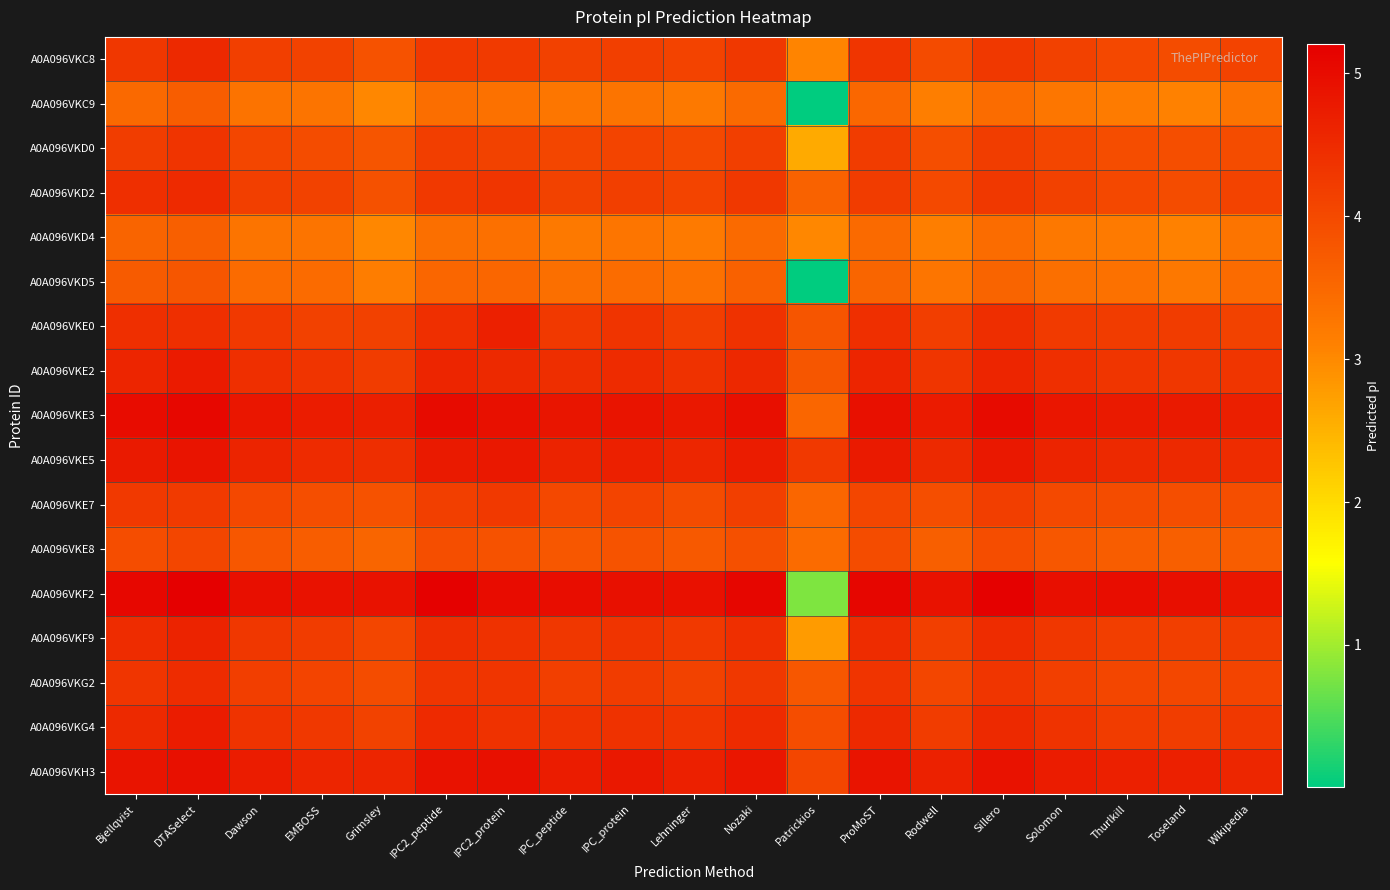

Reading left to right, list all the values displayed in this chart.

A0A096VKC8: Bjellqvist=4.3	DTASelect=4.5	Dawson=4.2	EMBOSS=4.1	Grimsley=3.9	IPC2_peptide=4.3	IPC2_protein=4.2	IPC_peptide=4.1	IPC_protein=4.2	Lehninger=4.1	Nozaki=4.3	Patrickios=3.1	ProMoST=4.3	Rodwell=4.0	Sillero=4.3	Solomon=4.1	Thurlkill=4.0	Toseland=3.9	Wikipedia=4.1
A0A096VKC9: Bjellqvist=3.5	DTASelect=3.7	Dawson=3.3	EMBOSS=3.3	Grimsley=3.0	IPC2_peptide=3.4	IPC2_protein=3.3	IPC_peptide=3.3	IPC_protein=3.3	Lehninger=3.2	Nozaki=3.5	Patrickios=0.0	ProMoST=3.5	Rodwell=3.1	Sillero=3.4	Solomon=3.3	Thurlkill=3.2	Toseland=3.1	Wikipedia=3.3
A0A096VKD0: Bjellqvist=4.2	DTASelect=4.3	Dawson=4.0	EMBOSS=4.0	Grimsley=3.8	IPC2_peptide=4.2	IPC2_protein=4.1	IPC_peptide=4.0	IPC_protein=4.1	Lehninger=4.0	Nozaki=4.2	Patrickios=2.6	ProMoST=4.2	Rodwell=3.9	Sillero=4.2	Solomon=4.0	Thurlkill=3.9	Toseland=3.9	Wikipedia=3.9
A0A096VKD2: Bjellqvist=4.4	DTASelect=4.5	Dawson=4.2	EMBOSS=4.1	Grimsley=3.9	IPC2_peptide=4.3	IPC2_protein=4.3	IPC_peptide=4.1	IPC_protein=4.2	Lehninger=4.1	Nozaki=4.3	Patrickios=3.6	ProMoST=4.2	Rodwell=4.0	Sillero=4.3	Solomon=4.1	Thurlkill=4.0	Toseland=4.0	Wikipedia=4.1
A0A096VKD4: Bjellqvist=3.6	DTASelect=3.6	Dawson=3.3	EMBOSS=3.3	Grimsley=3.0	IPC2_peptide=3.4	IPC2_protein=3.4	IPC_peptide=3.2	IPC_protein=3.3	Lehninger=3.2	Nozaki=3.5	Patrickios=3.0	ProMoST=3.5	Rodwell=3.1	Sillero=3.4	Solomon=3.2	Thurlkill=3.2	Toseland=3.1	Wikipedia=3.3
A0A096VKD5: Bjellqvist=3.7	DTASelect=3.8	Dawson=3.5	EMBOSS=3.5	Grimsley=3.2	IPC2_peptide=3.5	IPC2_protein=3.5	IPC_peptide=3.4	IPC_protein=3.4	Lehninger=3.4	Nozaki=3.6	Patrickios=0.0	ProMoST=3.6	Rodwell=3.3	Sillero=3.6	Solomon=3.4	Thurlkill=3.3	Toseland=3.2	Wikipedia=3.5
A0A096VKE0: Bjellqvist=4.4	DTASelect=4.4	Dawson=4.3	EMBOSS=4.1	Grimsley=4.1	IPC2_peptide=4.4	IPC2_protein=4.7	IPC_peptide=4.3	IPC_protein=4.3	Lehninger=4.2	Nozaki=4.4	Patrickios=3.8	ProMoST=4.4	Rodwell=4.2	Sillero=4.4	Solomon=4.2	Thurlkill=4.2	Toseland=4.2	Wikipedia=4.1
A0A096VKE2: Bjellqvist=4.6	DTASelect=4.7	Dawson=4.4	EMBOSS=4.3	Grimsley=4.2	IPC2_peptide=4.6	IPC2_protein=4.5	IPC_peptide=4.4	IPC_protein=4.5	Lehninger=4.4	Nozaki=4.5	Patrickios=3.8	ProMoST=4.6	Rodwell=4.3	Sillero=4.6	Solomon=4.4	Thurlkill=4.3	Toseland=4.3	Wikipedia=4.3
A0A096VKE3: Bjellqvist=5.0	DTASelect=5.1	Dawson=4.8	EMBOSS=4.7	Grimsley=4.7	IPC2_peptide=5.0	IPC2_protein=4.9	IPC_peptide=4.9	IPC_protein=4.9	Lehninger=4.8	Nozaki=5.0	Patrickios=3.5	ProMoST=4.9	Rodwell=4.7	Sillero=5.0	Solomon=4.8	Thurlkill=4.8	Toseland=4.8	Wikipedia=4.7
A0A096VKE5: Bjellqvist=4.8	DTASelect=4.9	Dawson=4.6	EMBOSS=4.5	Grimsley=4.4	IPC2_peptide=4.8	IPC2_protein=4.8	IPC_peptide=4.6	IPC_protein=4.7	Lehninger=4.6	Nozaki=4.7	Patrickios=4.3	ProMoST=4.8	Rodwell=4.5	Sillero=4.8	Solomon=4.6	Thurlkill=4.5	Toseland=4.5	Wikipedia=4.5
A0A096VKE7: Bjellqvist=4.3	DTASelect=4.2	Dawson=4.0	EMBOSS=3.9	Grimsley=3.8	IPC2_peptide=4.2	IPC2_protein=4.3	IPC_peptide=4.0	IPC_protein=4.1	Lehninger=4.0	Nozaki=4.2	Patrickios=3.5	ProMoST=4.1	Rodwell=3.9	Sillero=4.2	Solomon=4.0	Thurlkill=4.0	Toseland=3.9	Wikipedia=3.9
A0A096VKE8: Bjellqvist=3.9	DTASelect=4.0	Dawson=3.8	EMBOSS=3.7	Grimsley=3.6	IPC2_peptide=3.9	IPC2_protein=3.9	IPC_peptide=3.8	IPC_protein=3.8	Lehninger=3.7	Nozaki=3.9	Patrickios=3.5	ProMoST=3.9	Rodwell=3.7	Sillero=3.9	Solomon=3.8	Thurlkill=3.7	Toseland=3.6	Wikipedia=3.7
A0A096VKF2: Bjellqvist=5.1	DTASelect=5.2	Dawson=5.0	EMBOSS=4.9	Grimsley=4.9	IPC2_peptide=5.2	IPC2_protein=5.0	IPC_peptide=5.0	IPC_protein=4.9	Lehninger=4.9	Nozaki=5.1	Patrickios=0.8	ProMoST=5.1	Rodwell=4.9	Sillero=5.2	Solomon=5.0	Thurlkill=5.0	Toseland=5.0	Wikipedia=4.8
A0A096VKF9: Bjellqvist=4.5	DTASelect=4.6	Dawson=4.3	EMBOSS=4.2	Grimsley=4.1	IPC2_peptide=4.4	IPC2_protein=4.4	IPC_peptide=4.3	IPC_protein=4.3	Lehninger=4.3	Nozaki=4.4	Patrickios=2.8	ProMoST=4.5	Rodwell=4.2	Sillero=4.5	Solomon=4.3	Thurlkill=4.2	Toseland=4.2	Wikipedia=4.2
A0A096VKG2: Bjellqvist=4.3	DTASelect=4.5	Dawson=4.2	EMBOSS=4.1	Grimsley=3.9	IPC2_peptide=4.3	IPC2_protein=4.3	IPC_peptide=4.2	IPC_protein=4.2	Lehninger=4.1	Nozaki=4.3	Patrickios=3.8	ProMoST=4.3	Rodwell=4.0	Sillero=4.3	Solomon=4.2	Thurlkill=4.1	Toseland=4.0	Wikipedia=4.1
A0A096VKG4: Bjellqvist=4.5	DTASelect=4.7	Dawson=4.4	EMBOSS=4.3	Grimsley=4.1	IPC2_peptide=4.5	IPC2_protein=4.4	IPC_peptide=4.4	IPC_protein=4.4	Lehninger=4.3	Nozaki=4.5	Patrickios=3.9	ProMoST=4.5	Rodwell=4.2	Sillero=4.5	Solomon=4.4	Thurlkill=4.2	Toseland=4.2	Wikipedia=4.3
A0A096VKH3: Bjellqvist=4.9	DTASelect=4.9	Dawson=4.7	EMBOSS=4.6	Grimsley=4.6	IPC2_peptide=4.9	IPC2_protein=4.9	IPC_peptide=4.7	IPC_protein=4.8	Lehninger=4.7	Nozaki=4.8	Patrickios=4.1	ProMoST=4.9	Rodwell=4.6	Sillero=4.9	Solomon=4.7	Thurlkill=4.7	Toseland=4.7	Wikipedia=4.6